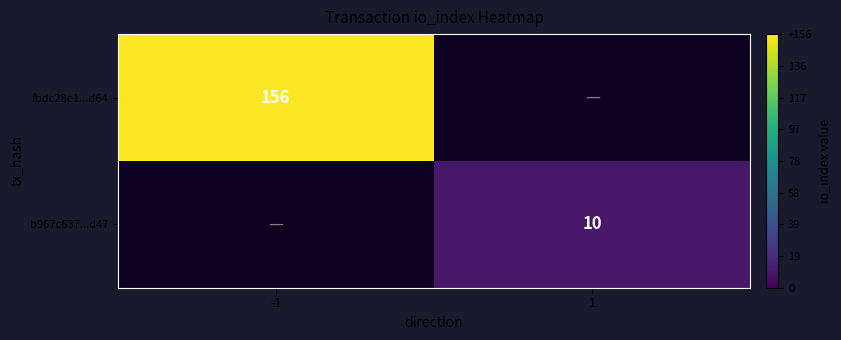

How many categories are shown in the chart?

2